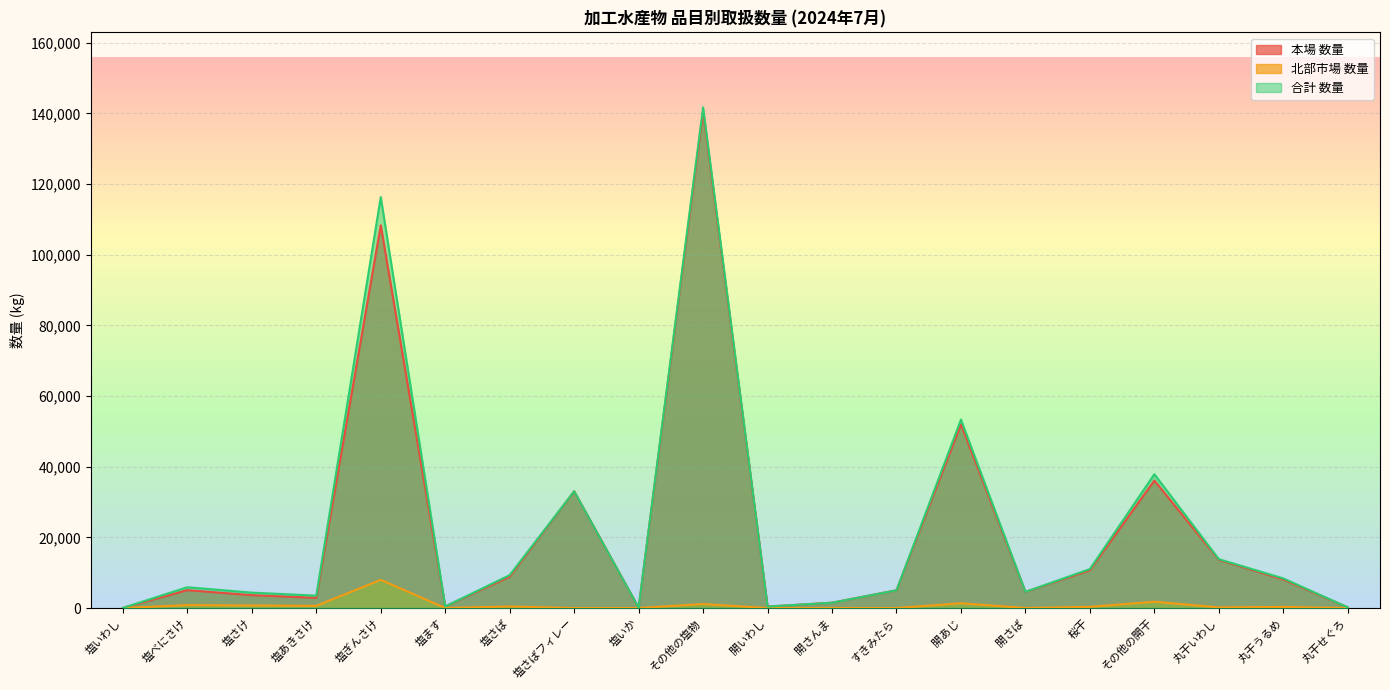

How many data points does each series have?

20